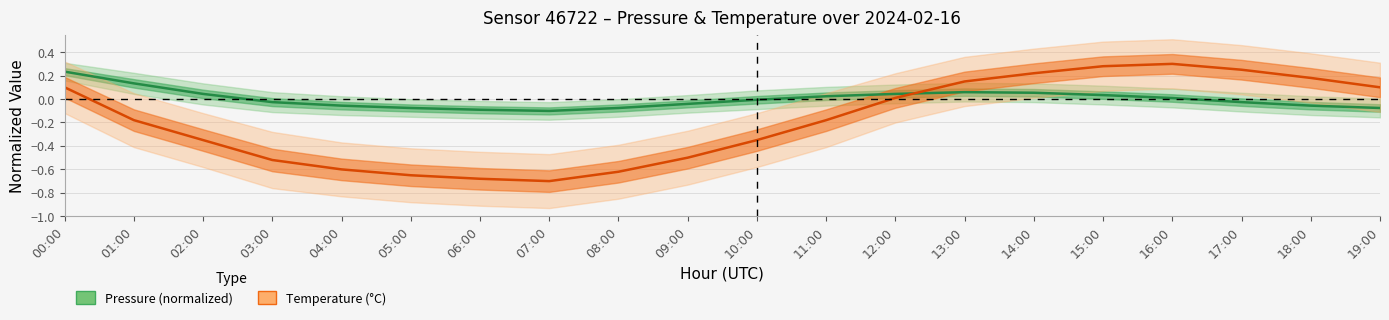

Which series has the largest total across all categories?

Pressure (normalized)